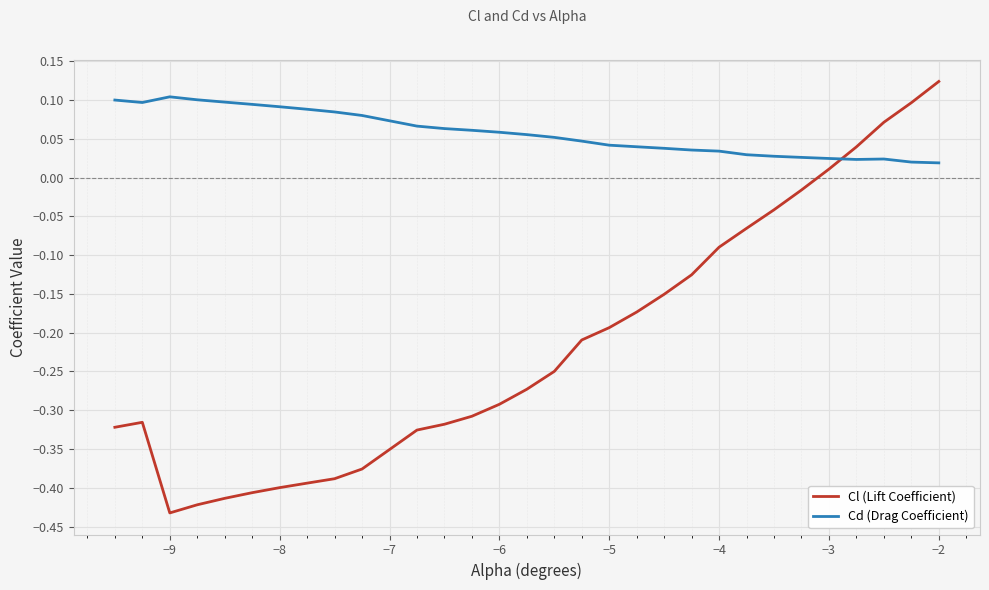

How many times do Cl (Lift Coefficient) and Cd (Drag Coefficient) cross each other?

1